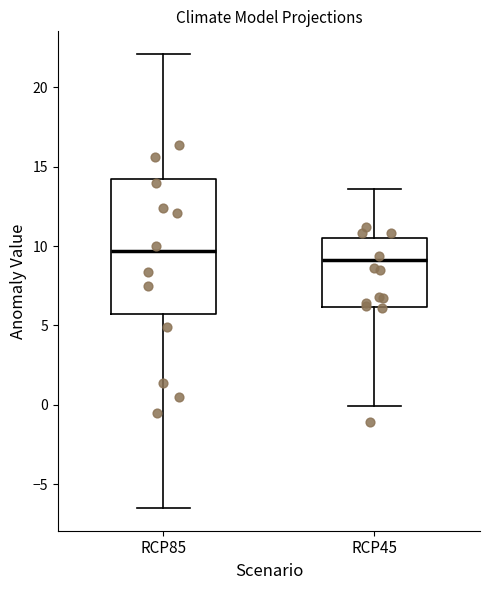

Which box has the lowest median line?

RCP45